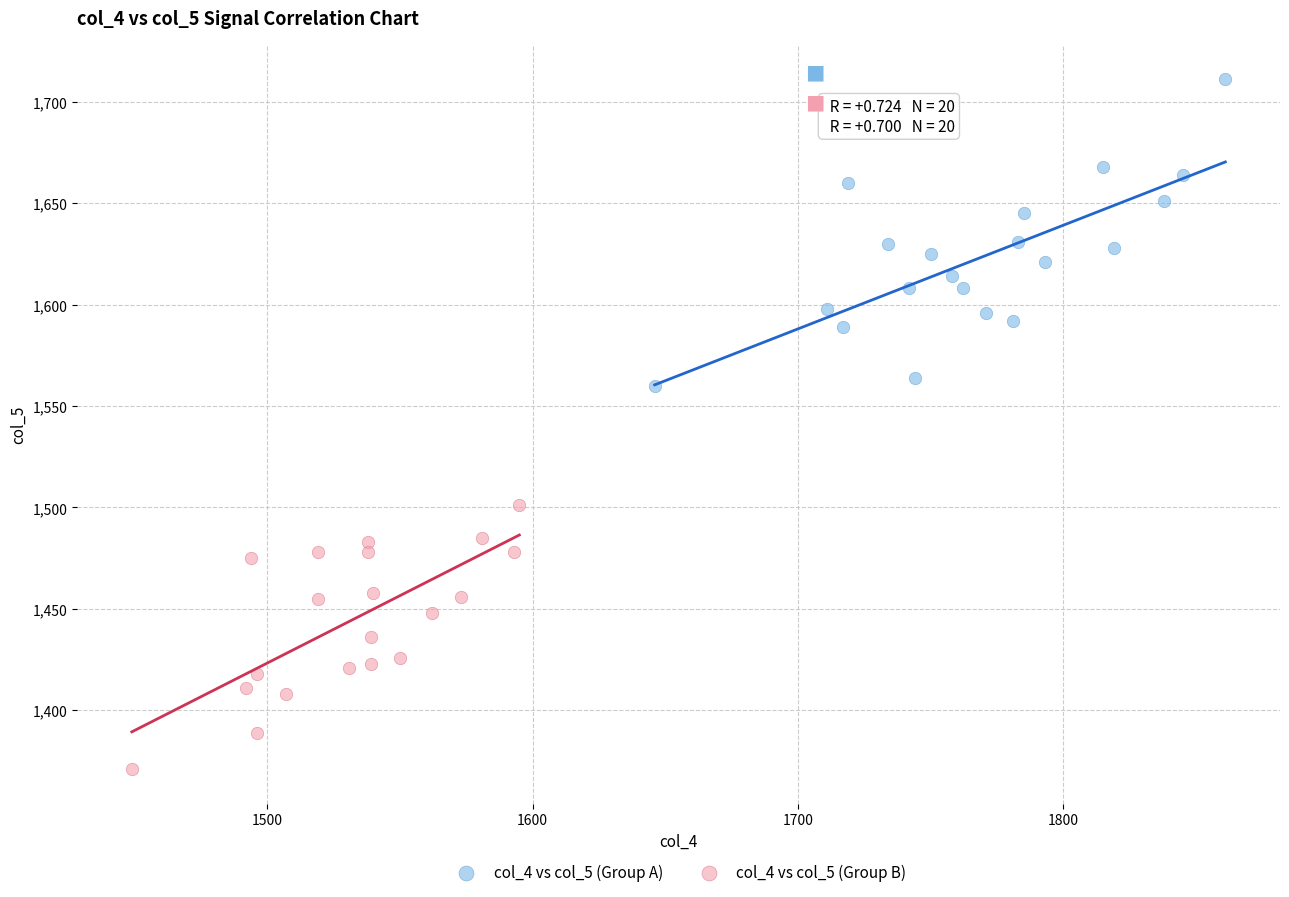

Which series has the largest Y range (max minus min)?

col_4 vs col_5 (Group A)